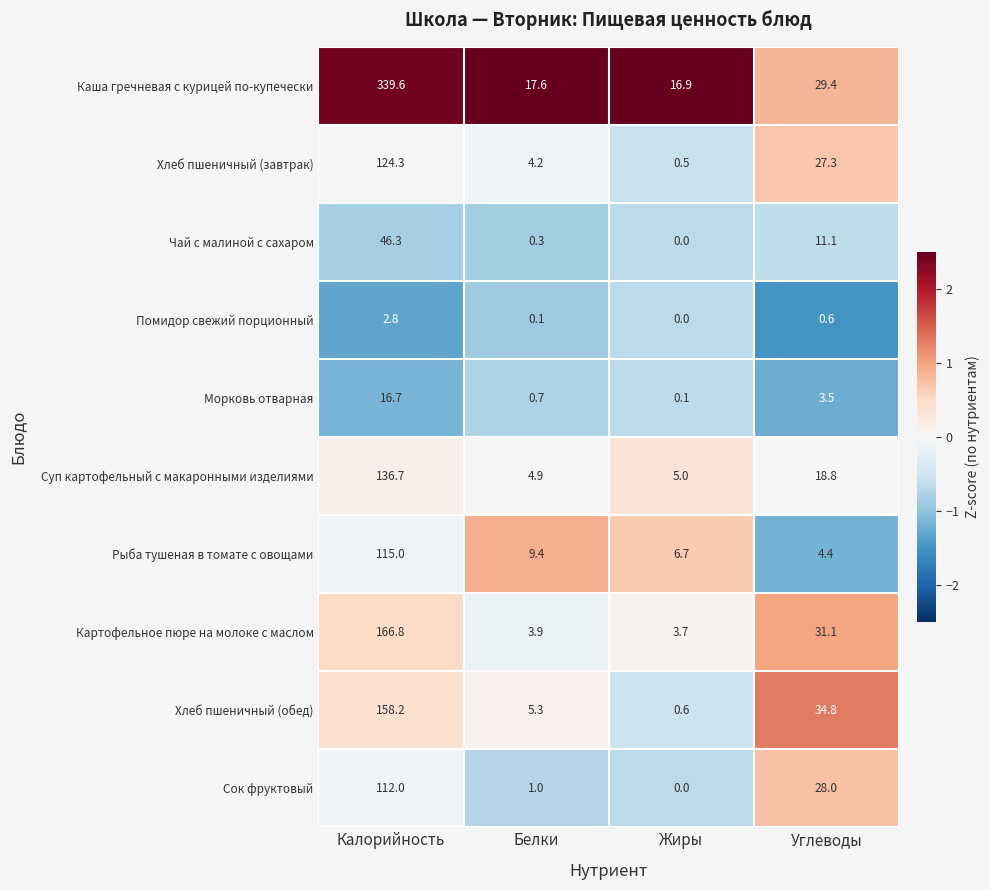

List the series in order of their peak value, lowest first.

Помидор свежий порционный, Морковь отварная, Чай с малиной с сахаром, Сок фруктовый, Рыба тушеная в томате с овощами, Хлеб пшеничный (завтрак), Суп картофельный с макаронными изделиями, Хлеб пшеничный (обед), Картофельное пюре на молоке с маслом, Каша гречневая с курицей по-купечески